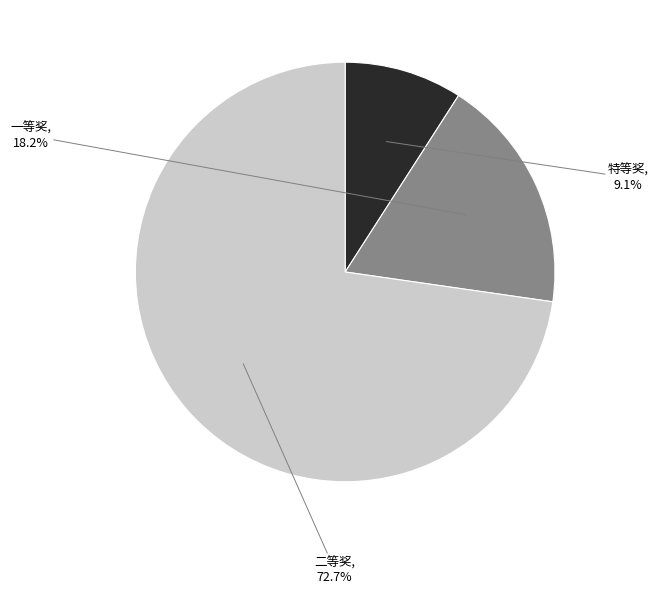

True or false: 一等奖 accounts for 31% of the total.

False